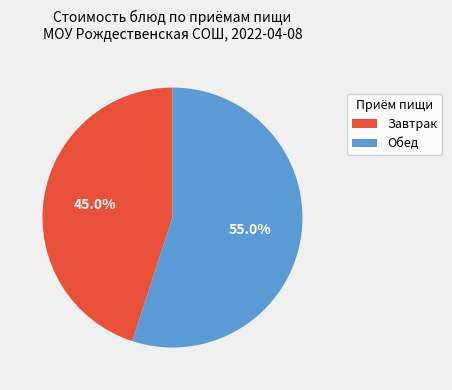

Which category accounts for the majority?

Обед